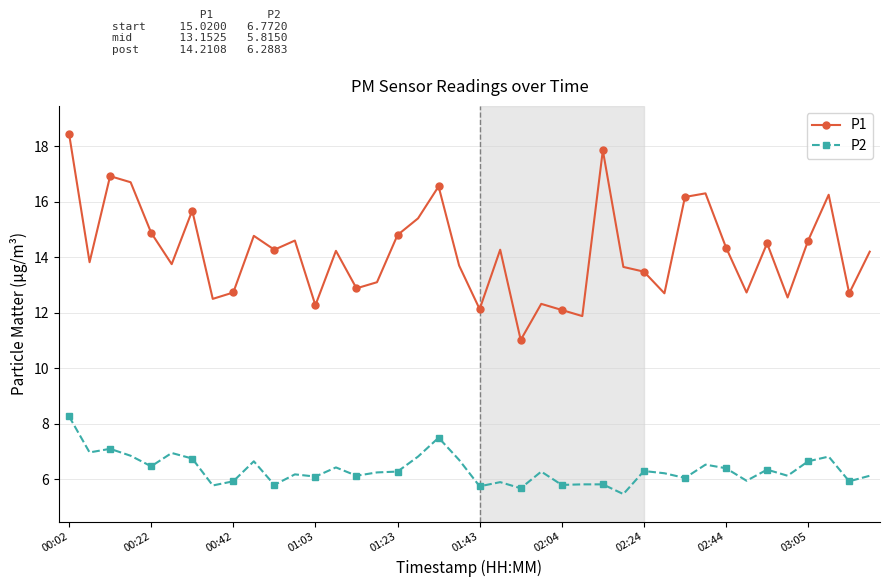

Rank the series by their average value, from highest to lowest.

P1, P2